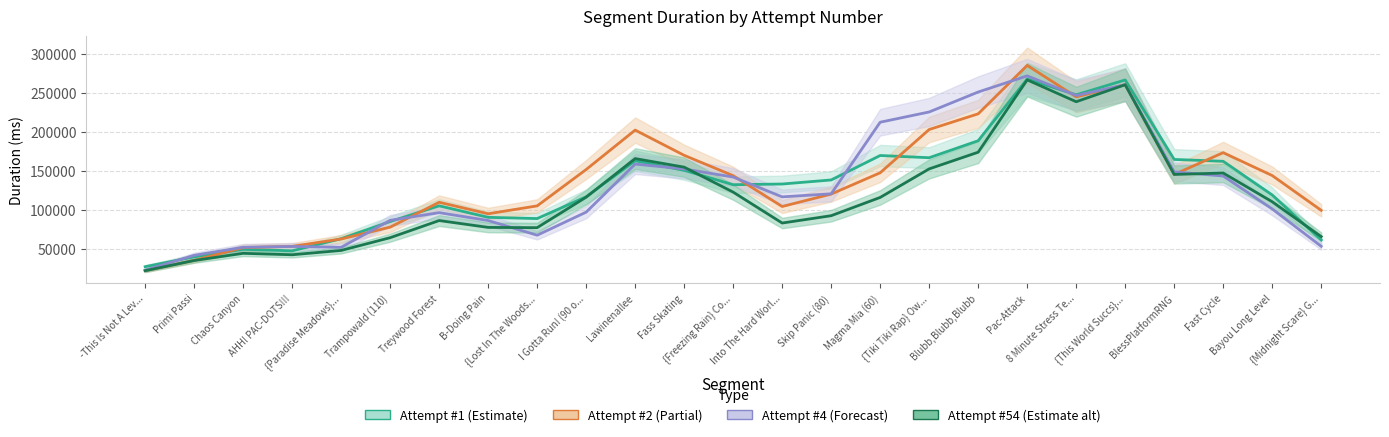

What is the label of the 23rd point from the left?

Fast Cycle